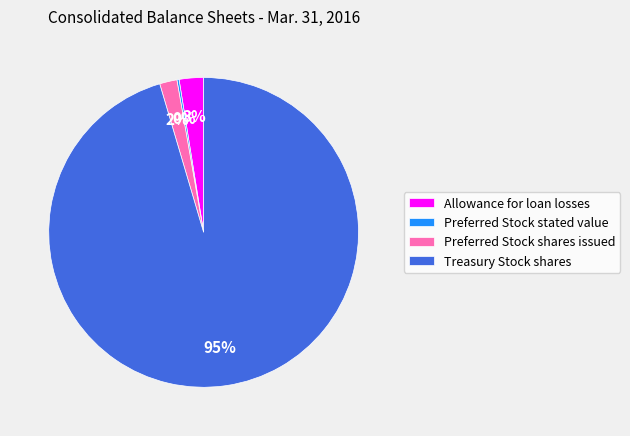

Does any single category account for the majority?

Yes